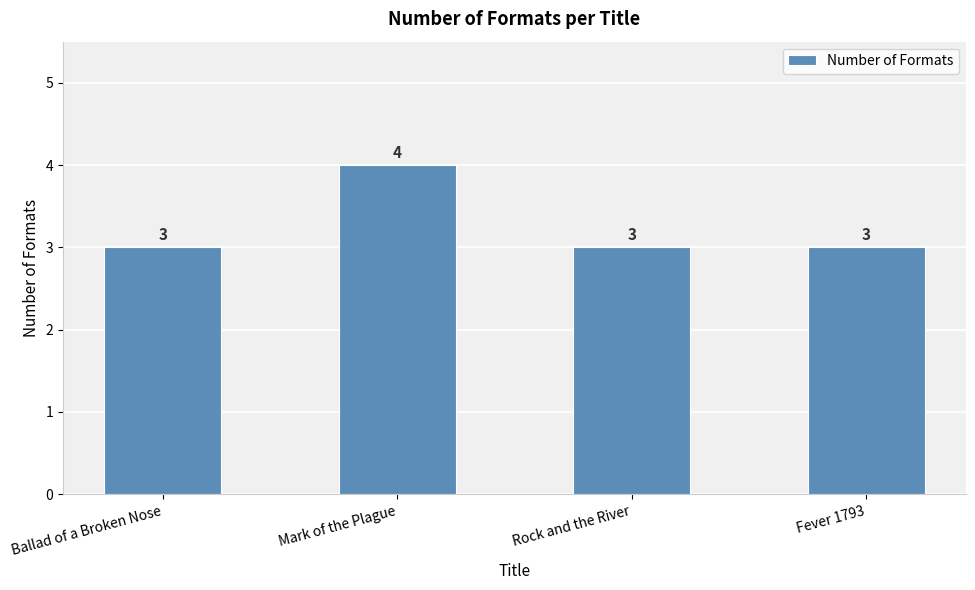

What is the smallest value displayed?

3